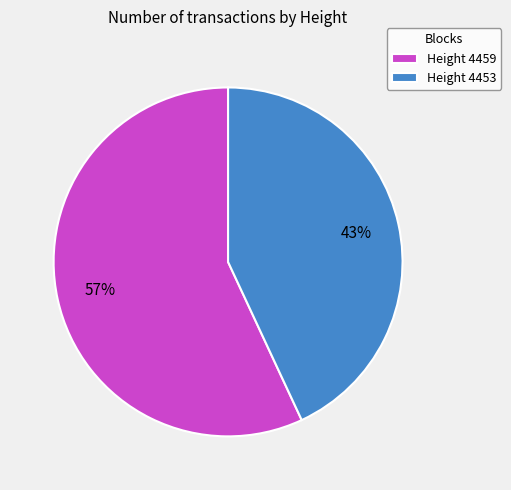

Which has a higher value, Height 4453 or Height 4459?

Height 4459